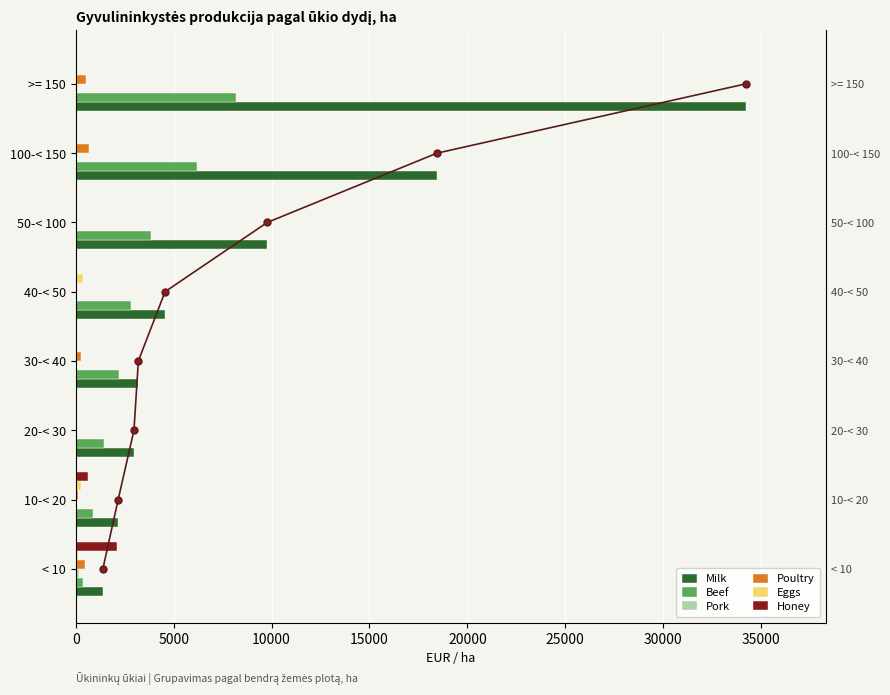

Which series has the largest total across all categories?

Milk